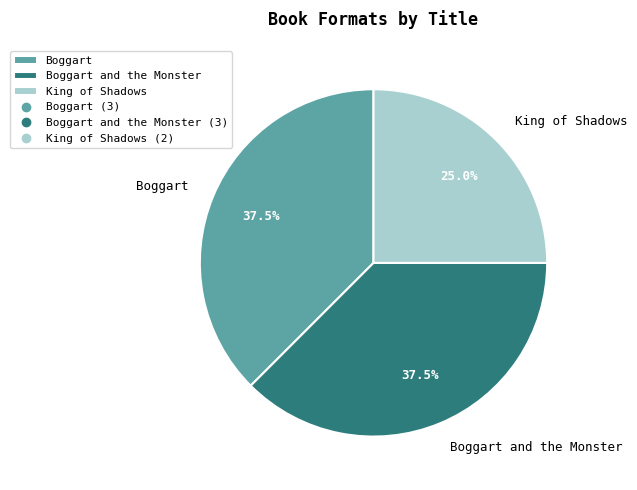

What is the ratio of the value at Boggart to the value at Boggart and the Monster?

1.0